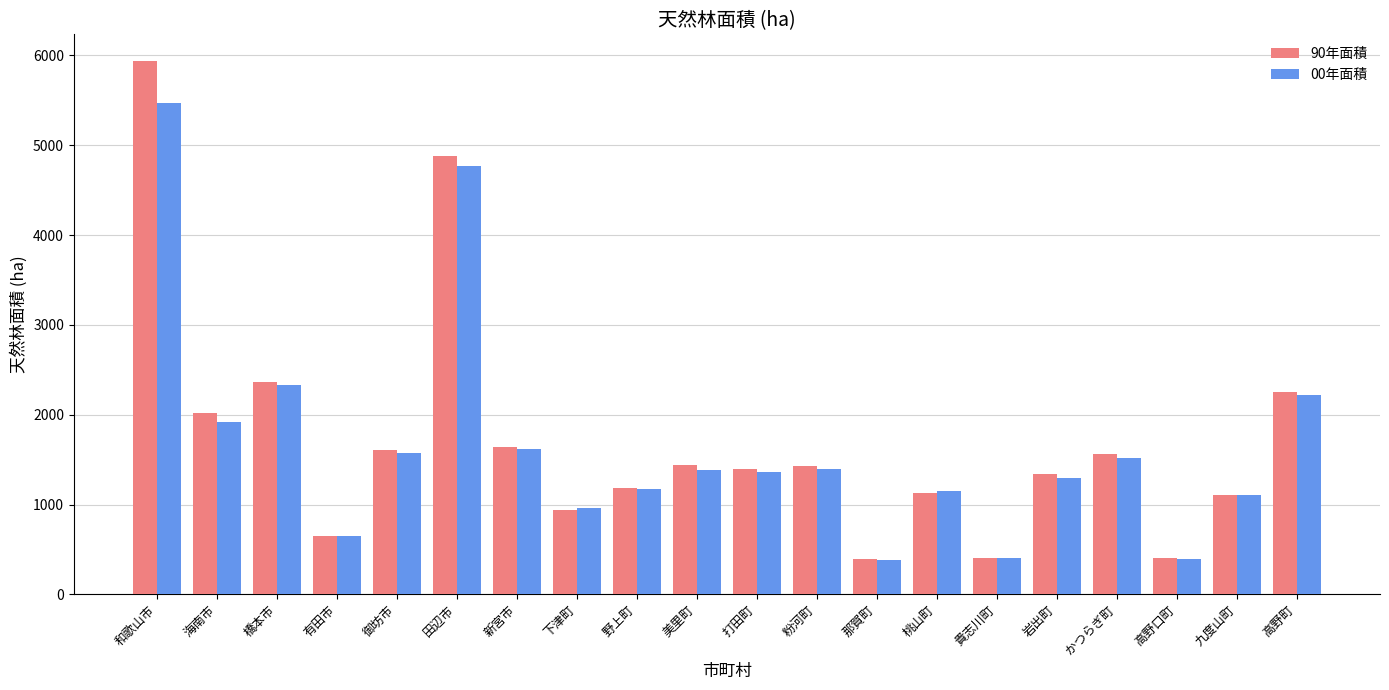

Which series has the largest range (max minus min)?

90年面積